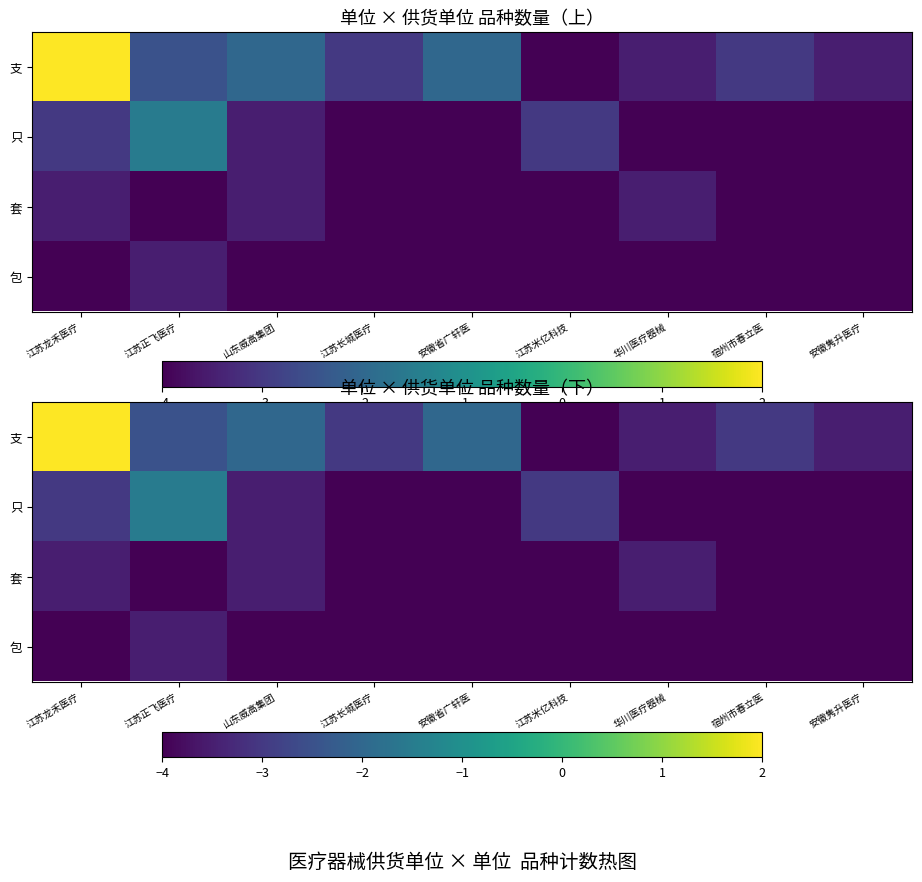

Which series has the largest total across all categories?

支